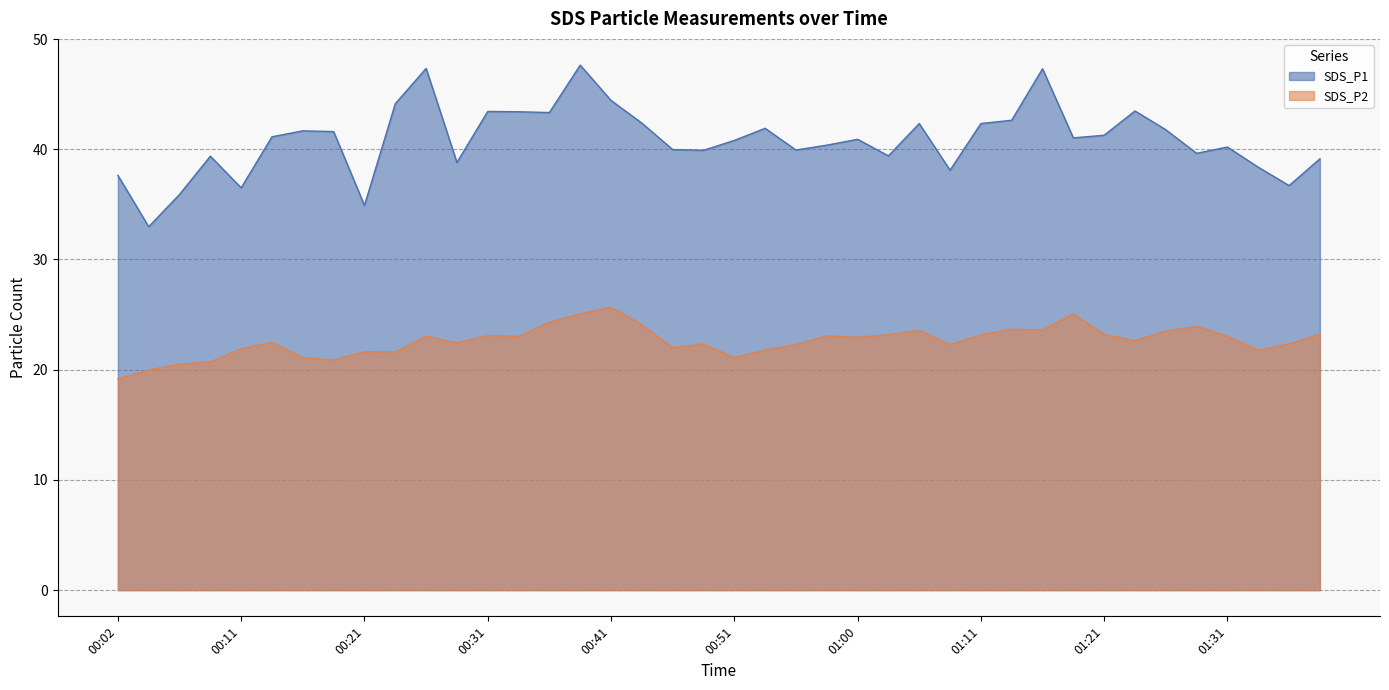

True or false: SDS_P2 has a value of 23.6 at 01:16.

True